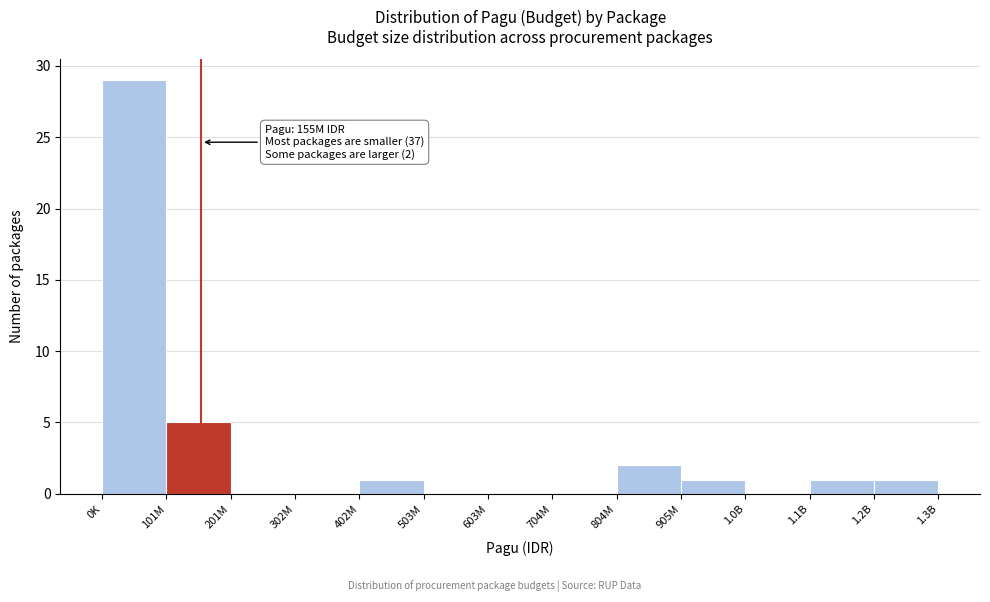

Reading right to left, transcribe all the data shown in this chart.

1.2B=1	1.1B=1	1.0B=0	905M=1	804M=2	704M=0	603M=0	503M=0	402M=1	302M=0	201M=0	101M=5	0K=29